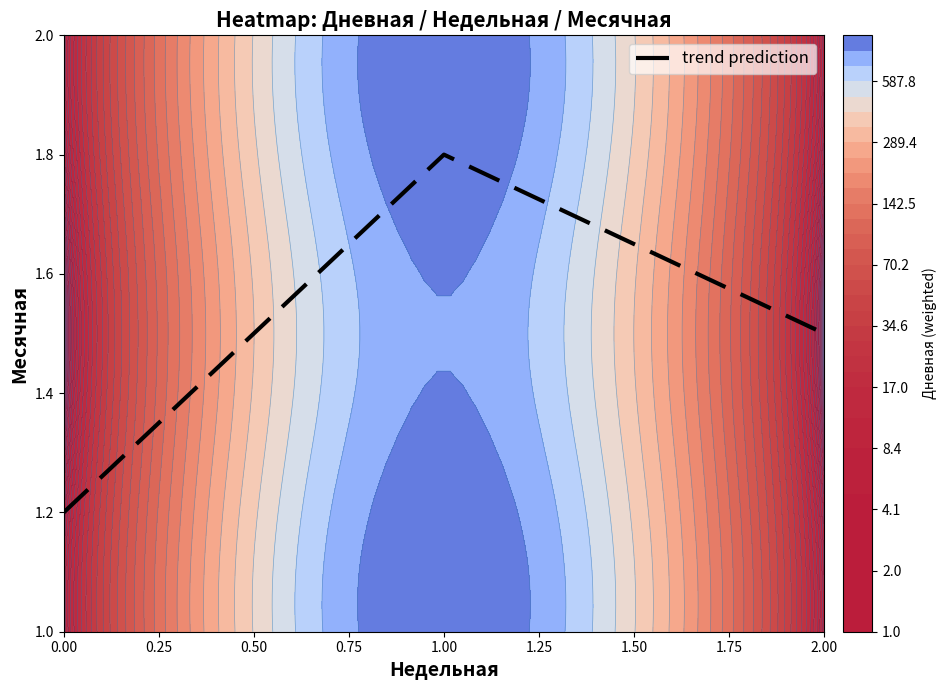

What is the minimum value for trend prediction?

1.2